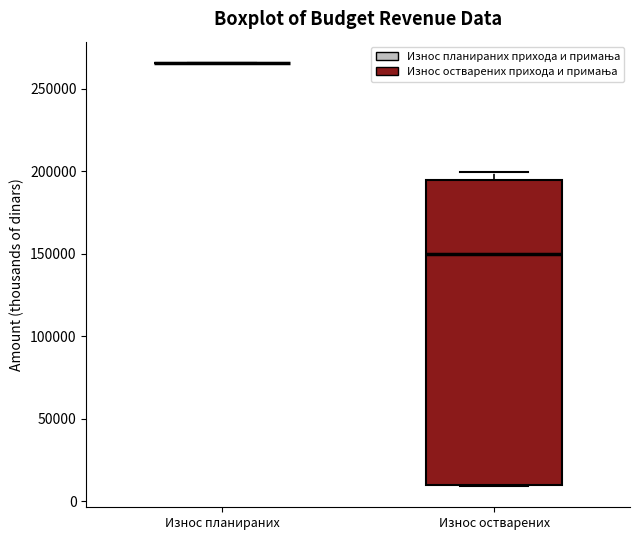

Which box is the tallest, from its lower edge to its upper edge?

Износ остварених